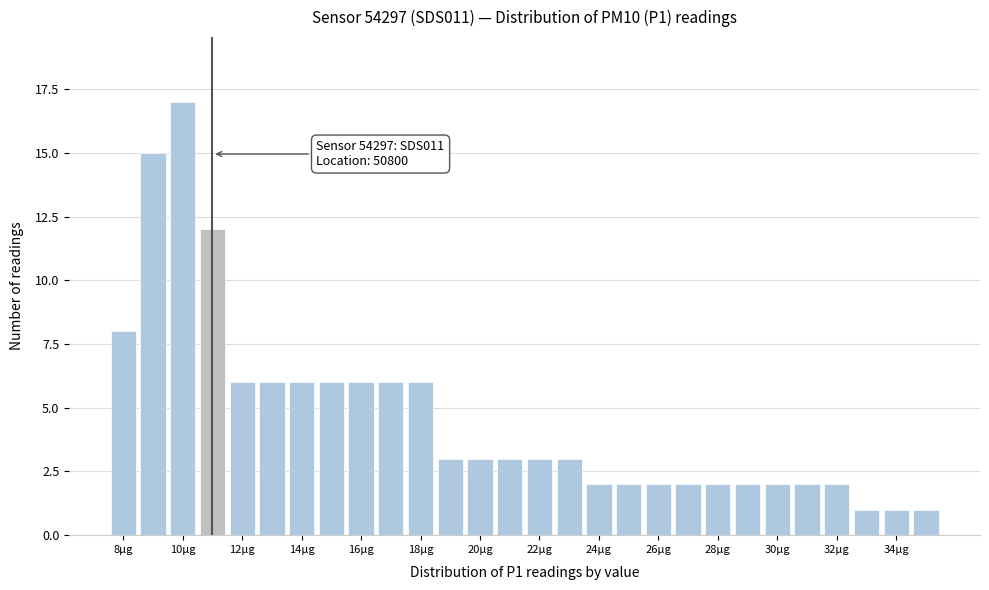

Which range on the x-axis has the tallest bar?

9.5 to 10.5